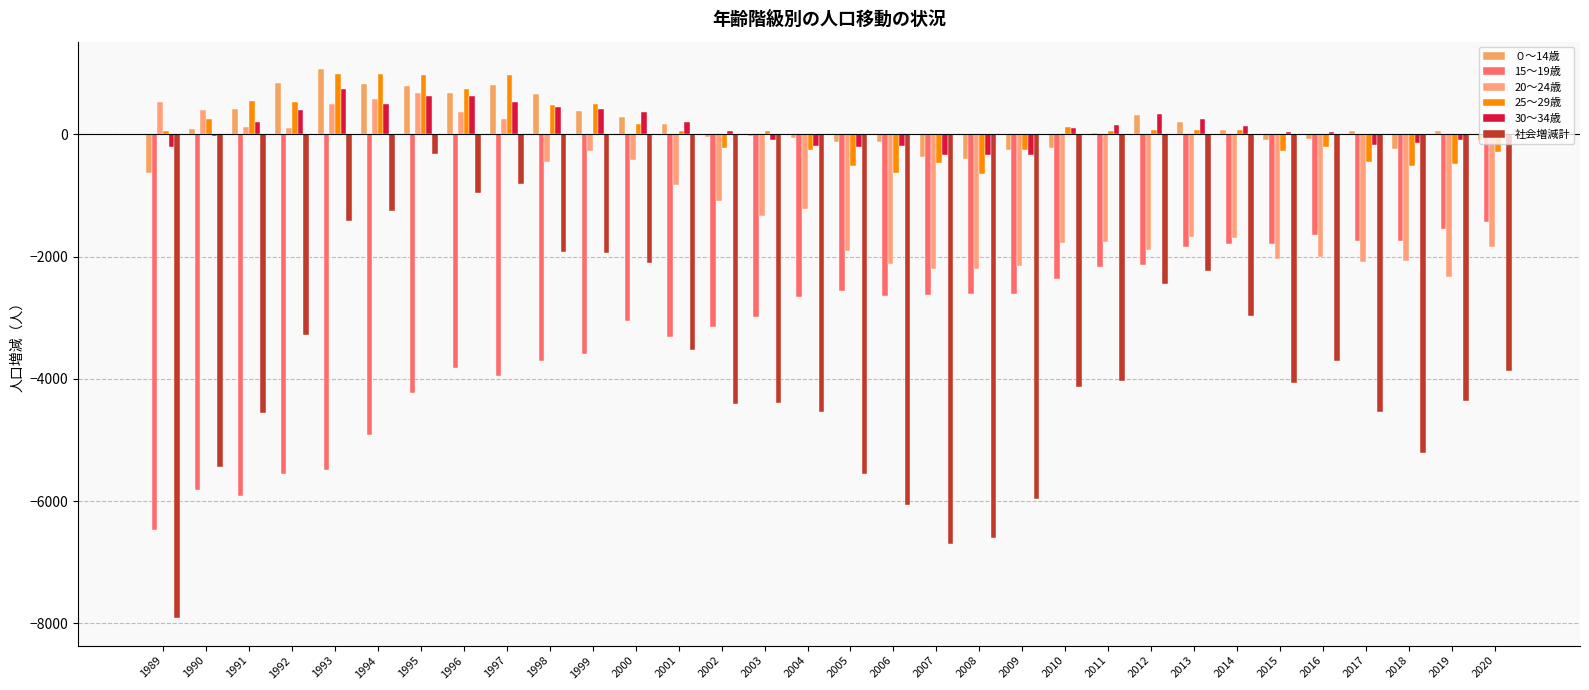

How many distinct data groups are displayed?

6